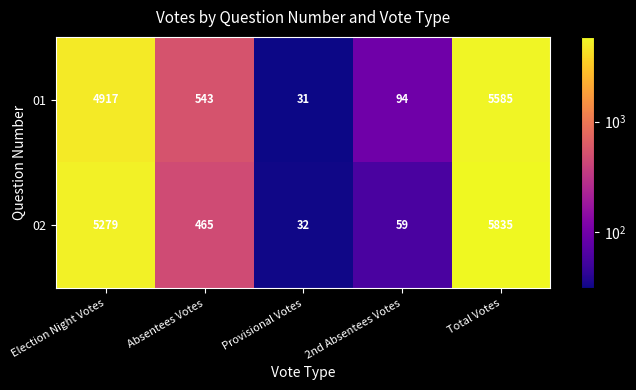

How many data points in 02 are less than 465?

2